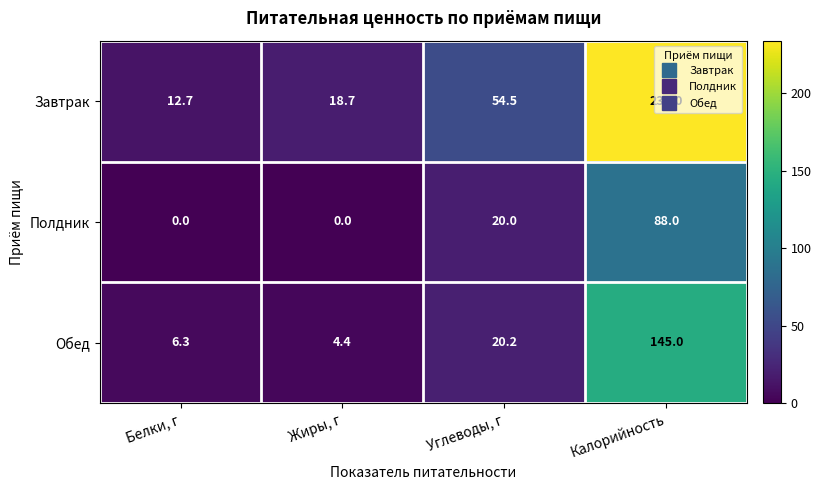

What is the spread (max minus min) of values at Углеводы, г?

34.5